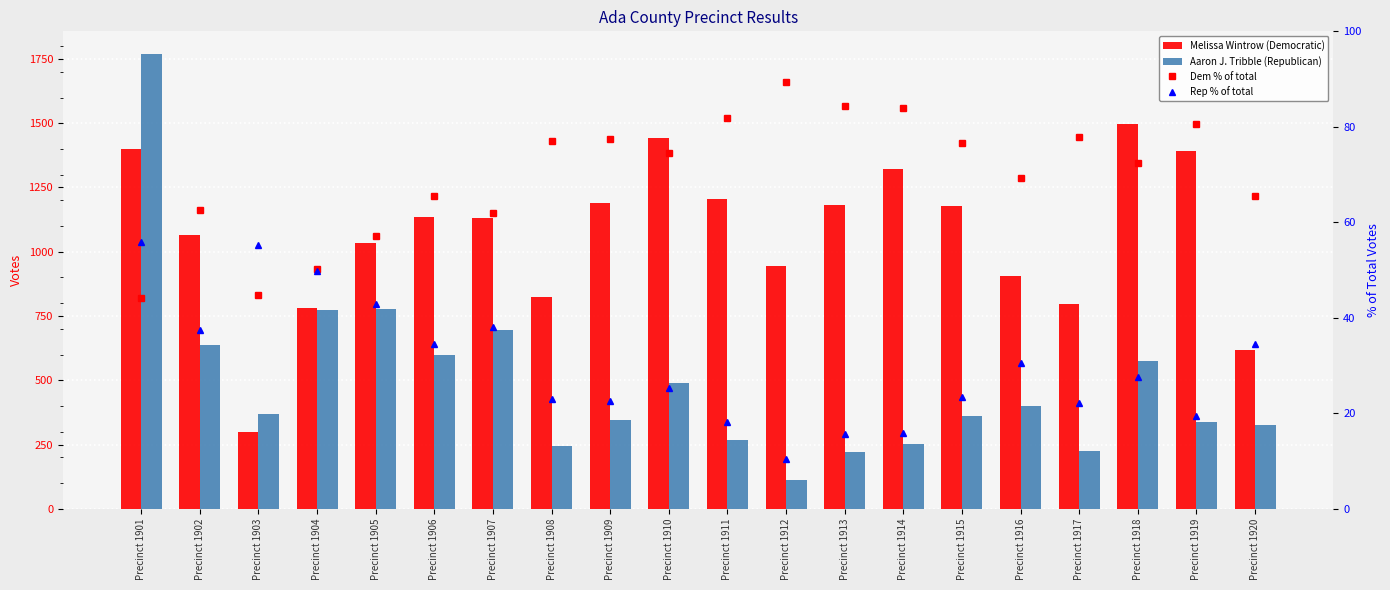

The value of Rep % of total at Precinct 1901 is 55.8. True or false?

True